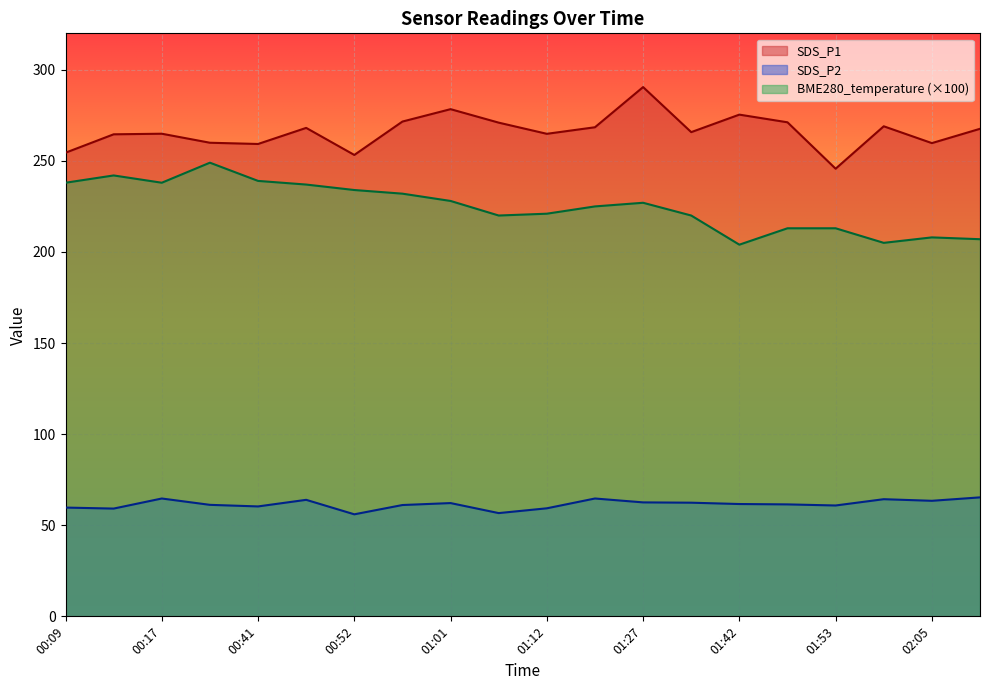

What is the maximum value shown in the chart?

290.5